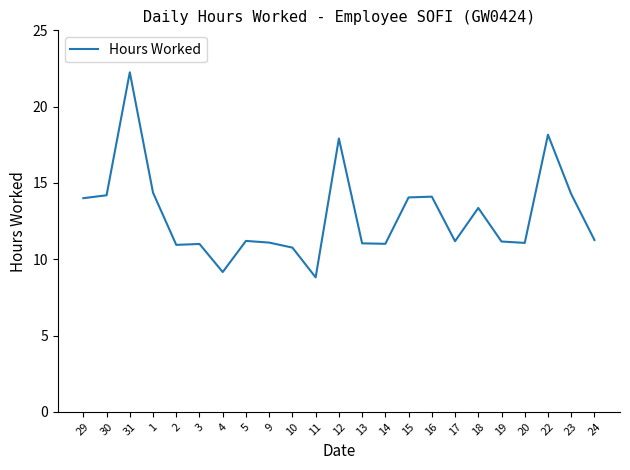

The chart shows a value of 11.2 at 19. True or false?

True